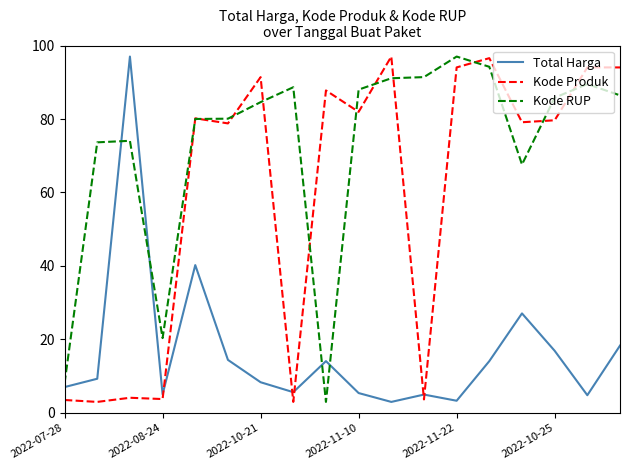

What is the difference between the maximum and minimum values in the Kode Produk series?

94.0